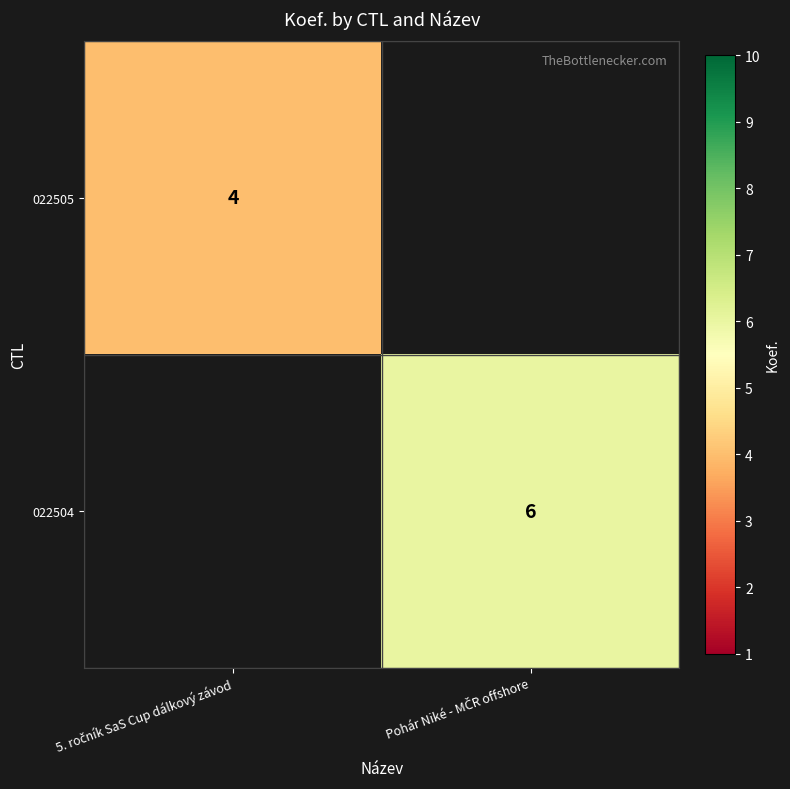

How many data points does each series have?

2